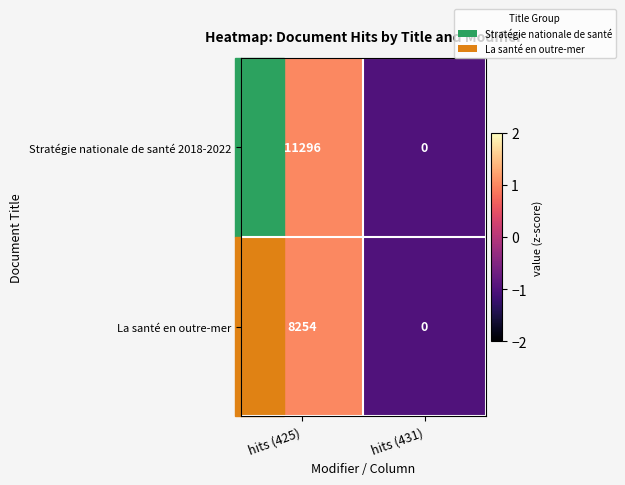

What is the smallest value displayed?

0